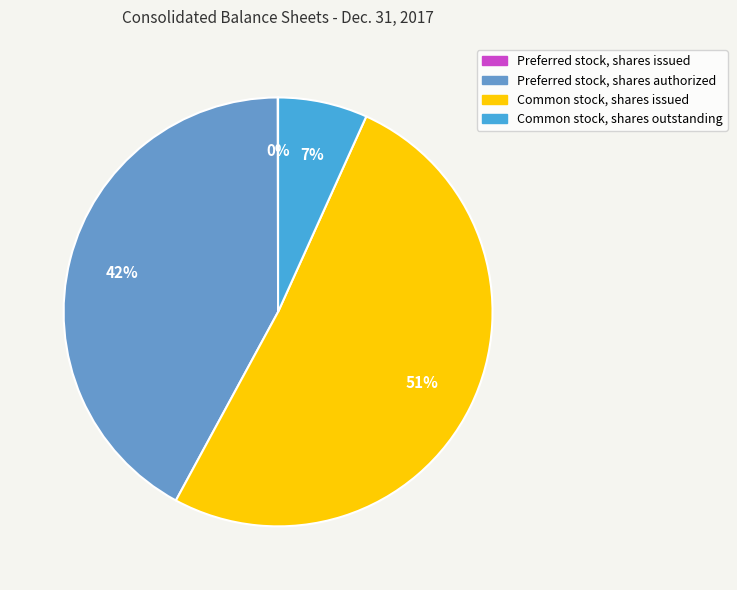

To the nearest percent, what percentage of the pie is Common stock, shares outstanding?

7%